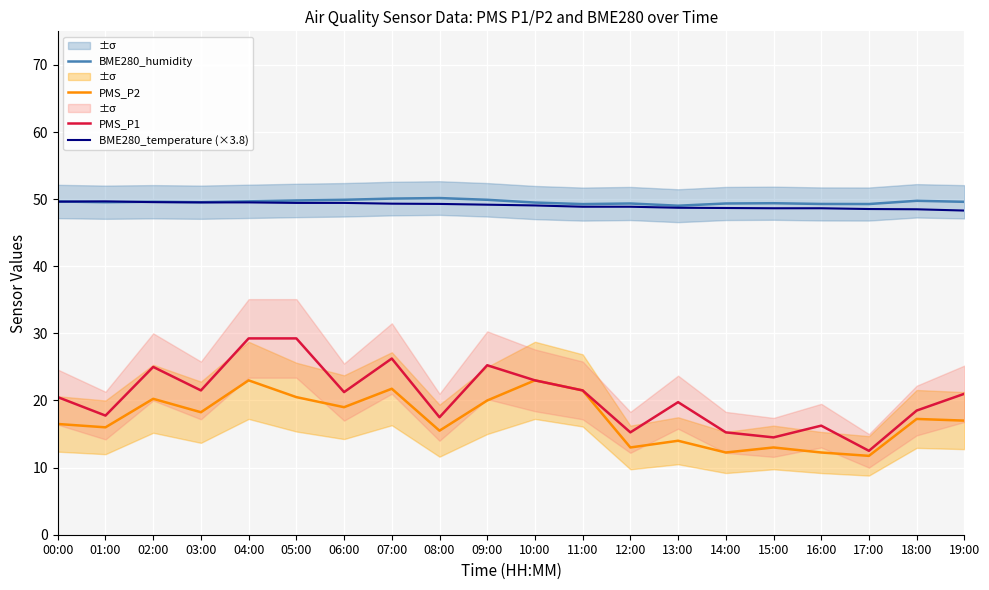

What is the label of the 20th point from the right?

00:00